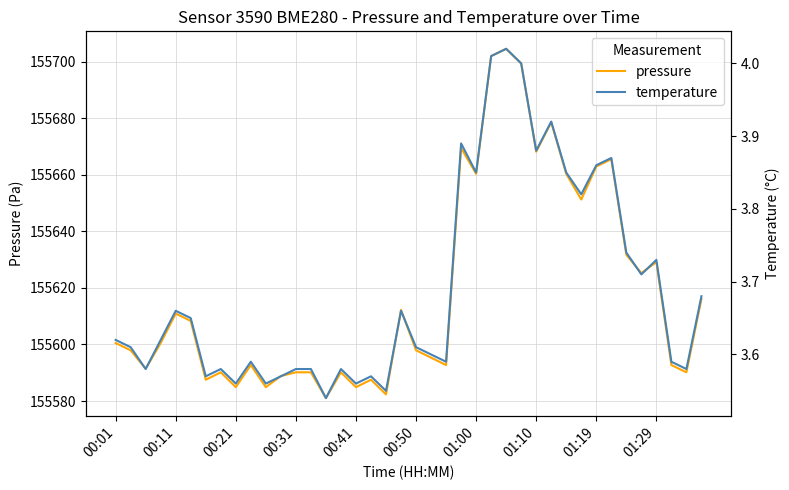

Which category has the highest value across all series?

26